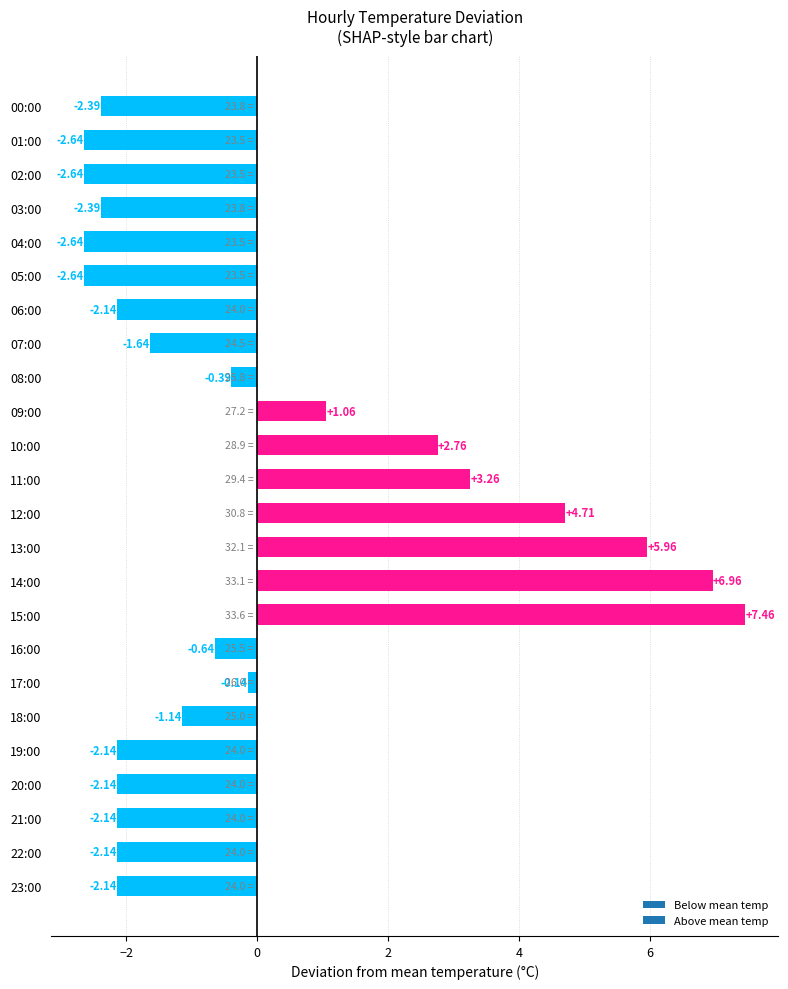

Which has a higher value, 22:00 or 15:00?

15:00